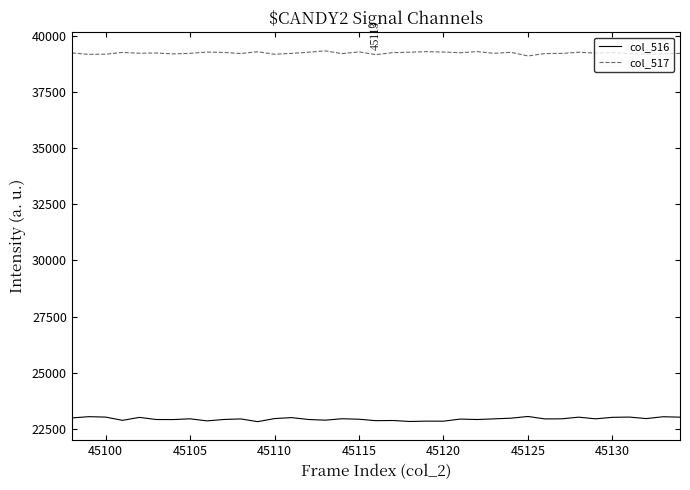

What is the minimum value shown in the chart?

22817